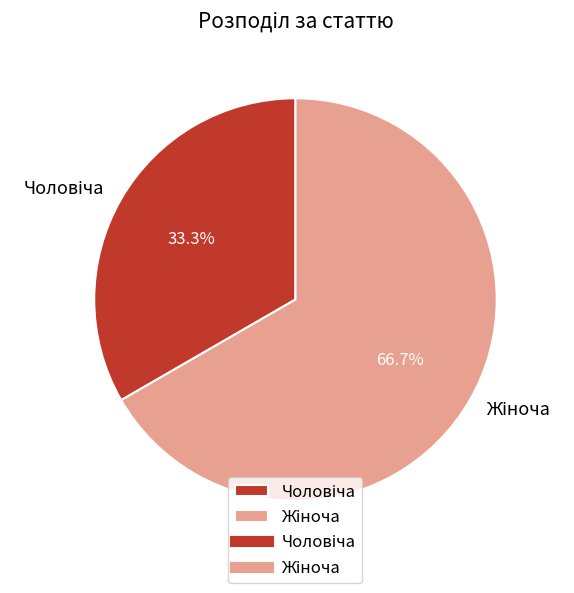

Does any single category account for the majority?

Yes